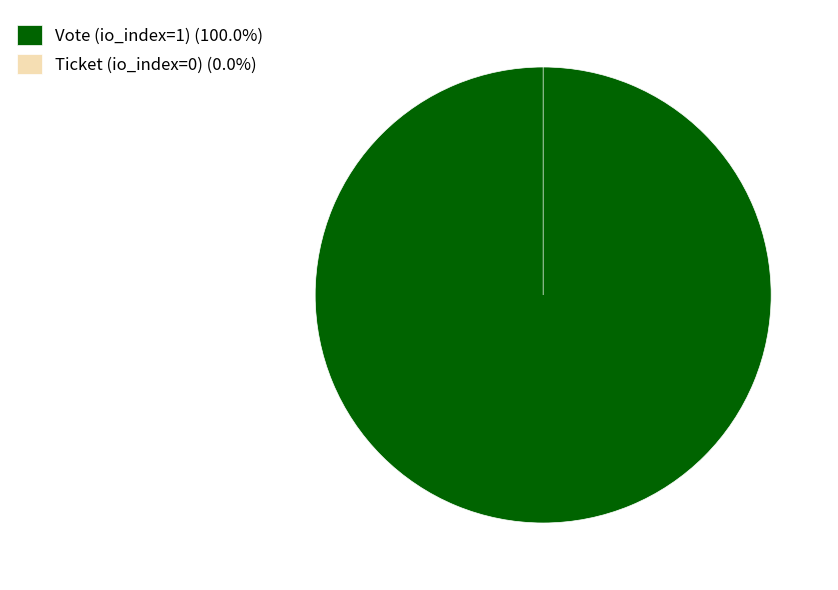

What percentage is the Vote (io_index=1) slice, to the nearest percent?

100%